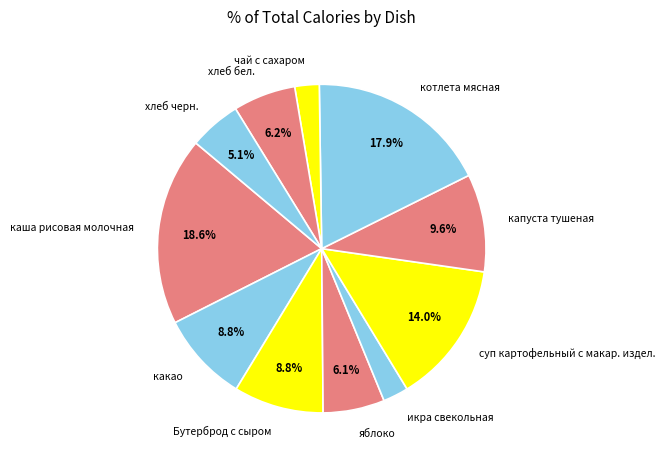

What is the largest slice in the pie chart?

каша рисовая молочная